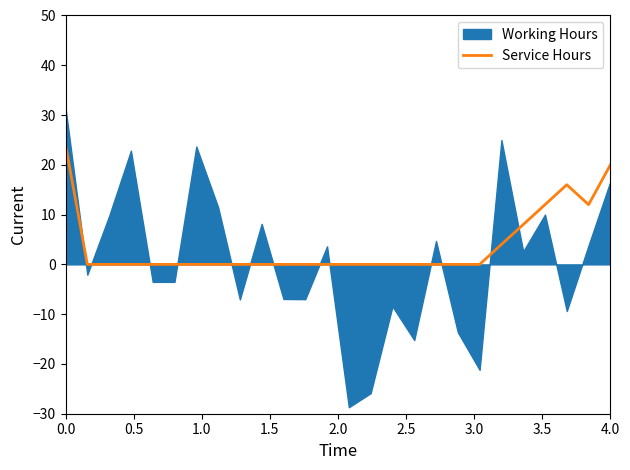

What is the maximum value for Service Hours?

24